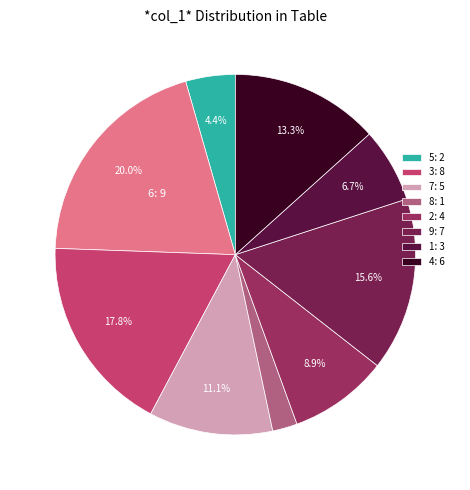

Rank the categories by value from highest to lowest.

6, 3, 9, 4, 7, 2, 1, 5, 8